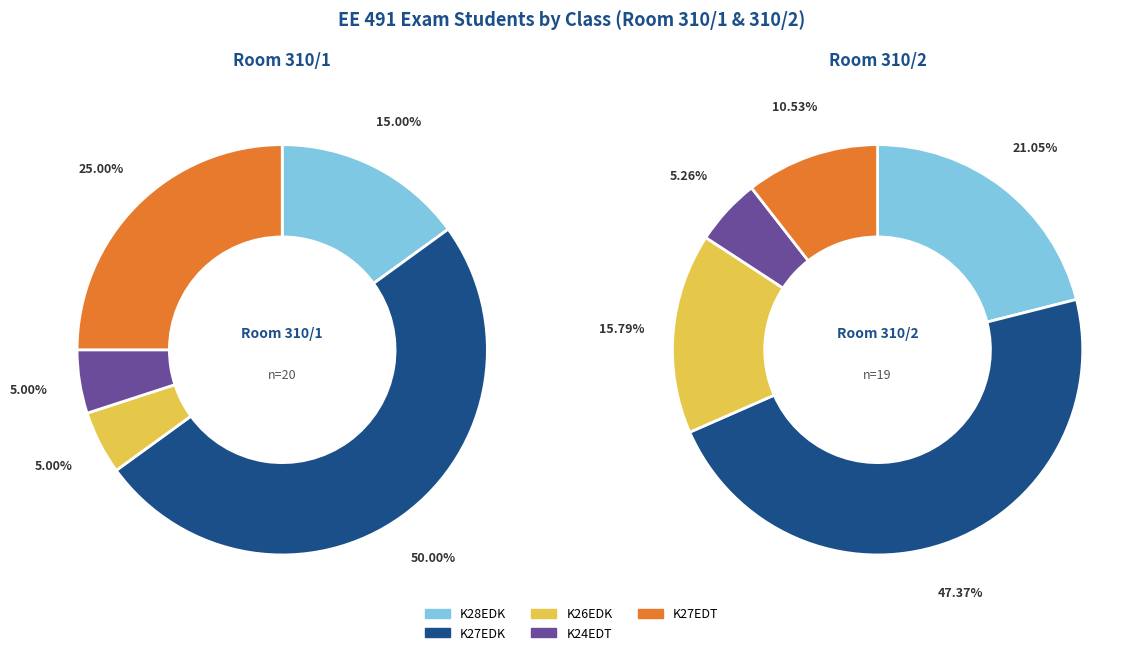

Which has a higher value, K27EDT or K26EDK?

K27EDT